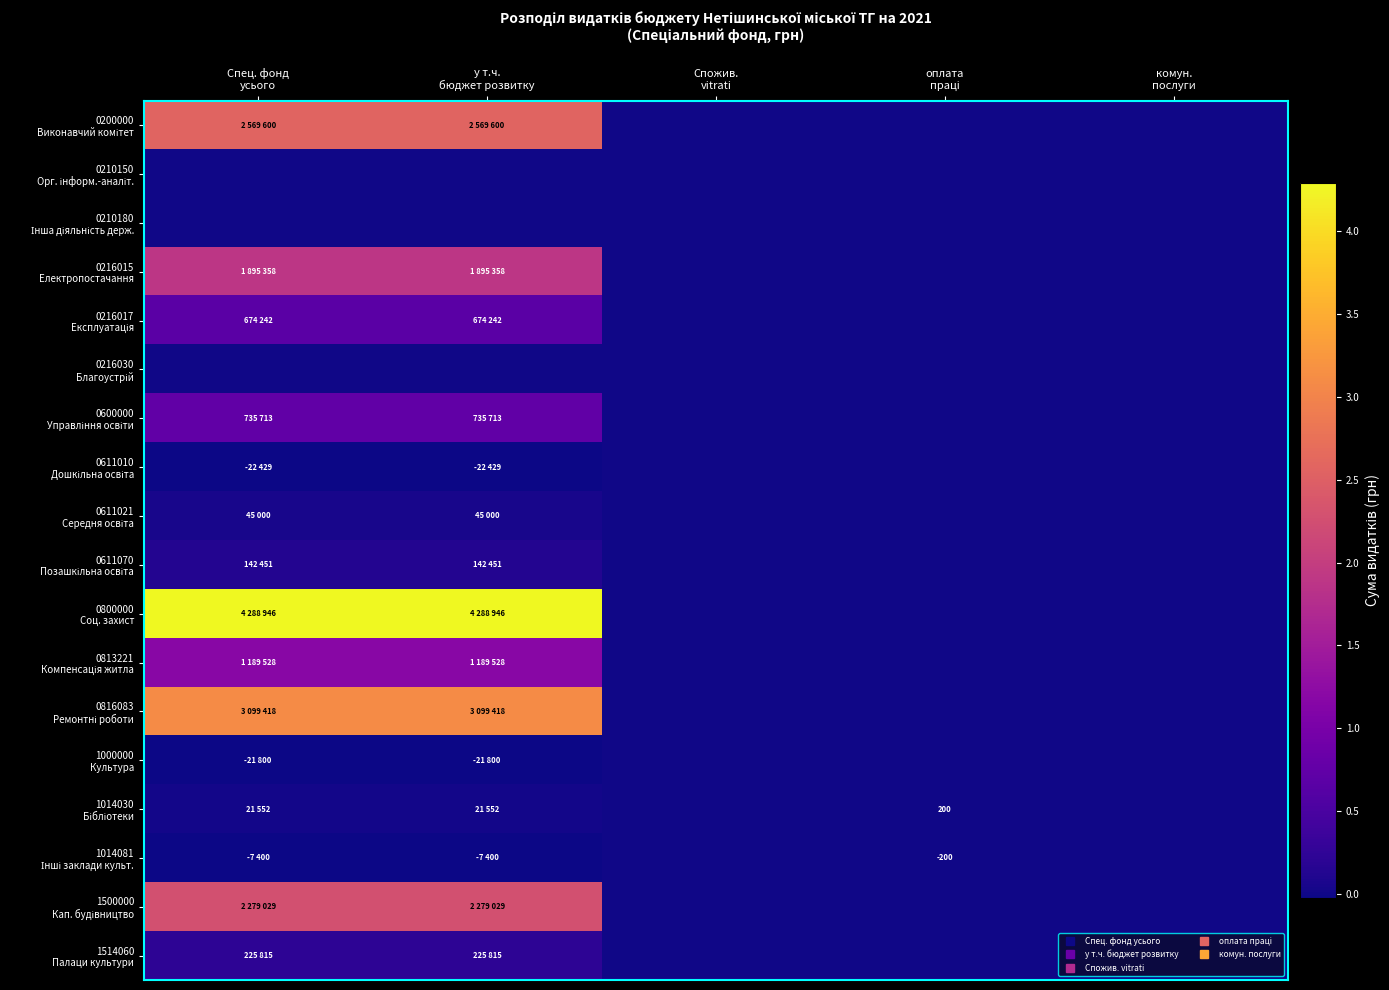

What is the maximum value shown in the chart?

4288946